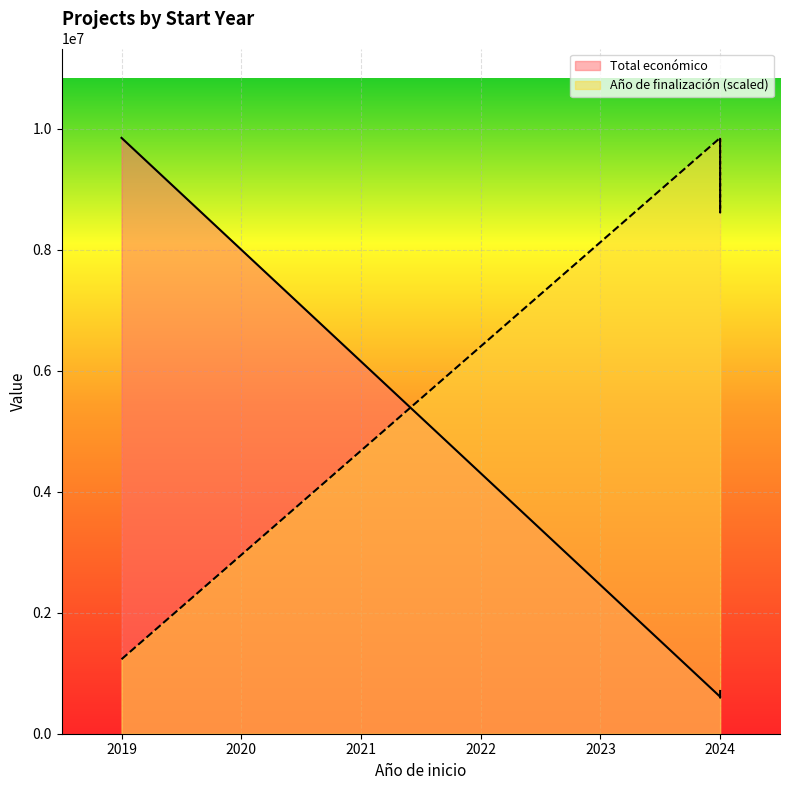

Is it true that Total económico equals 610889.0 at 2024?

True